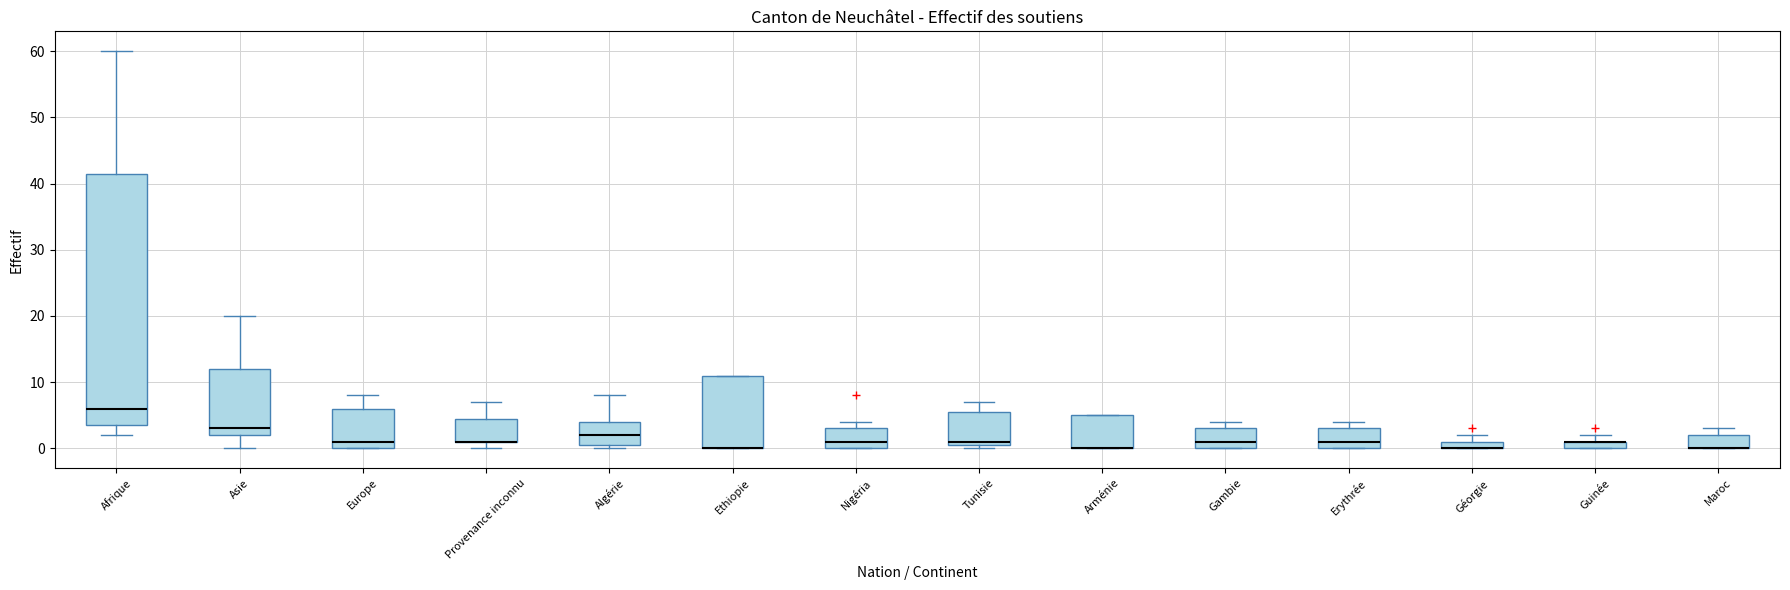

Comparing the boxes themselves (not the whiskers), which one is the tallest?

Afrique